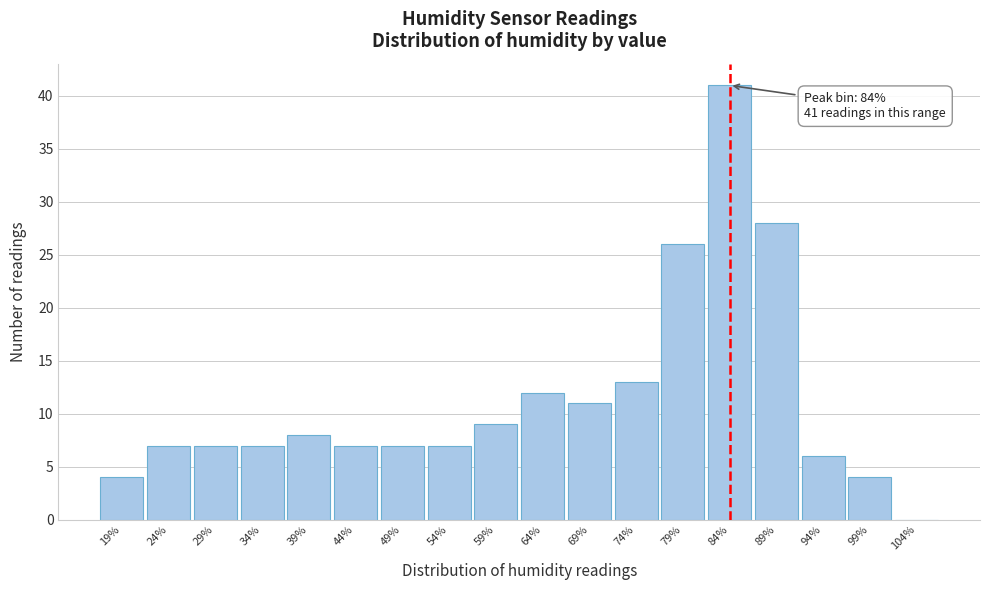

Over which range of the x-axis is the bar tallest?

81.4 to 86.4